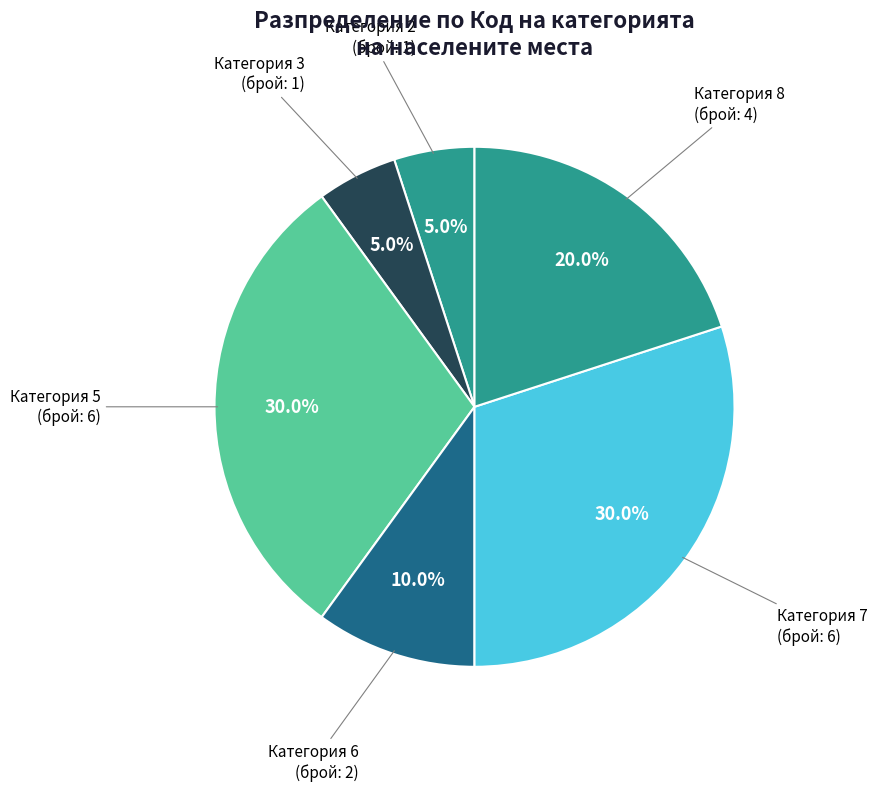

How many segments does this pie chart have?

6